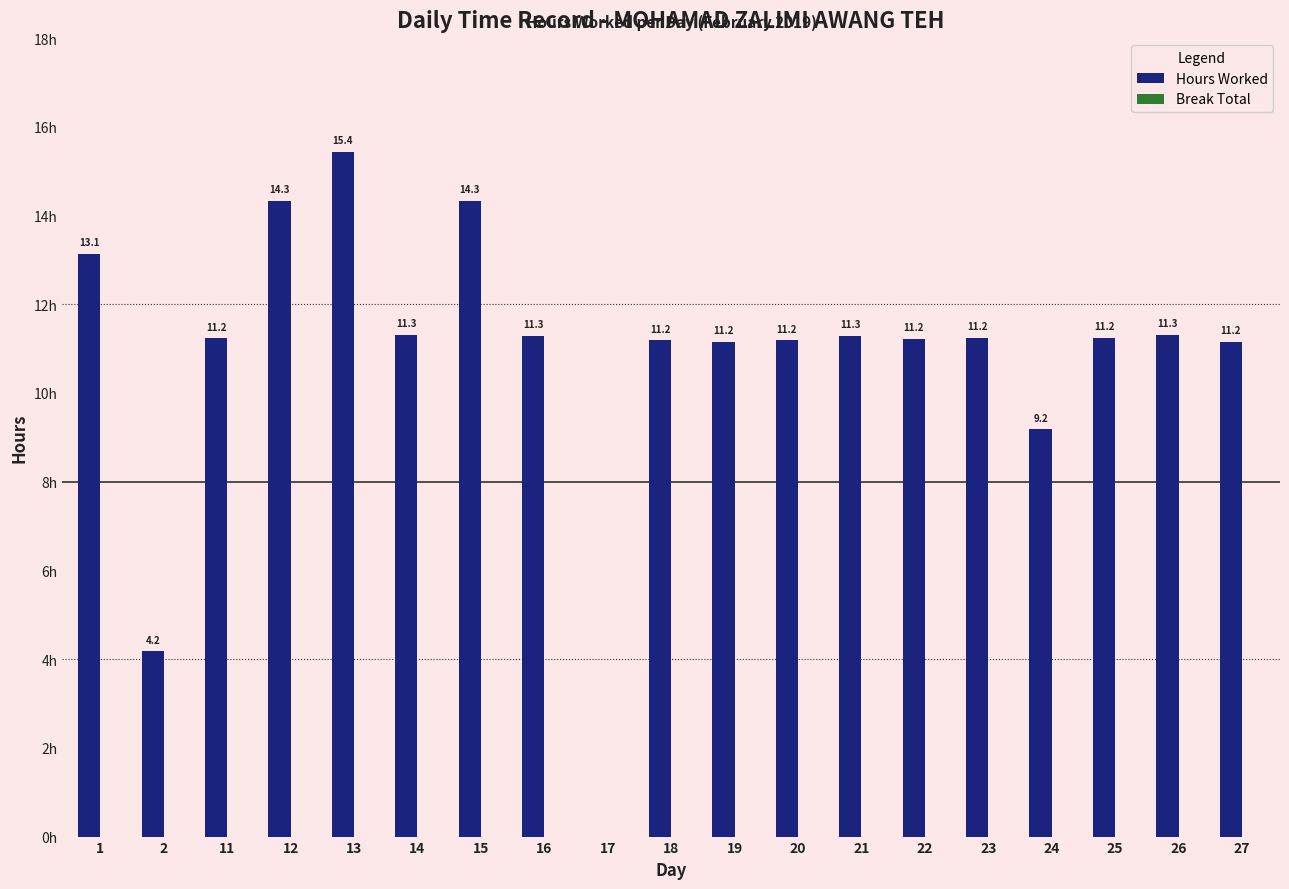

Are the bars horizontal?

No